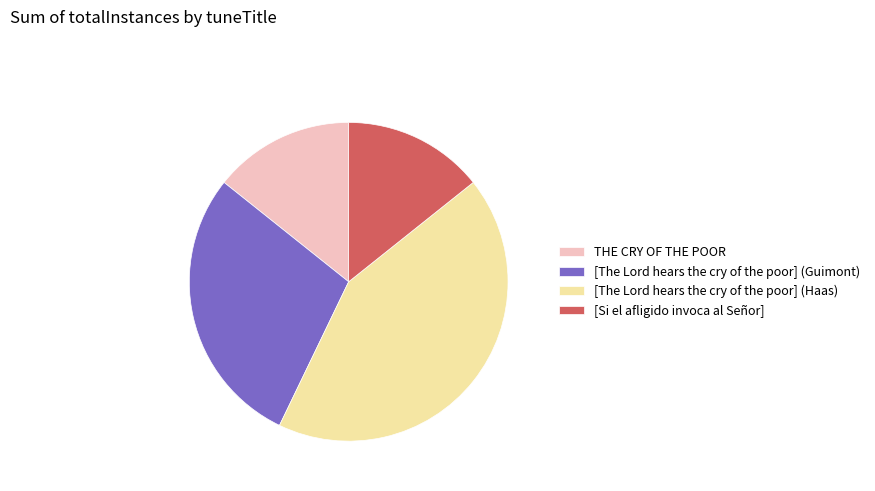

Do [The Lord hears the cry of the poor] (Guimont) and [The Lord hears the cry of the poor] (Haas) together represent more than half of the pie?

Yes